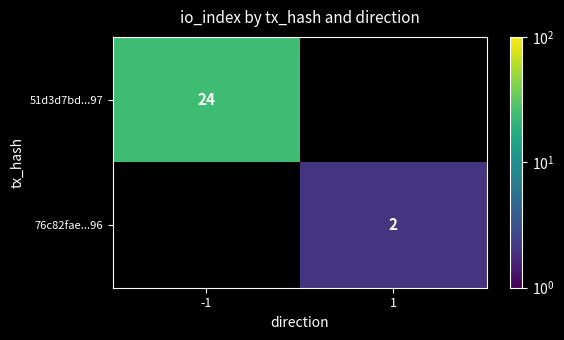

The value of 76c82fae...96 at 1 is 2. True or false?

True